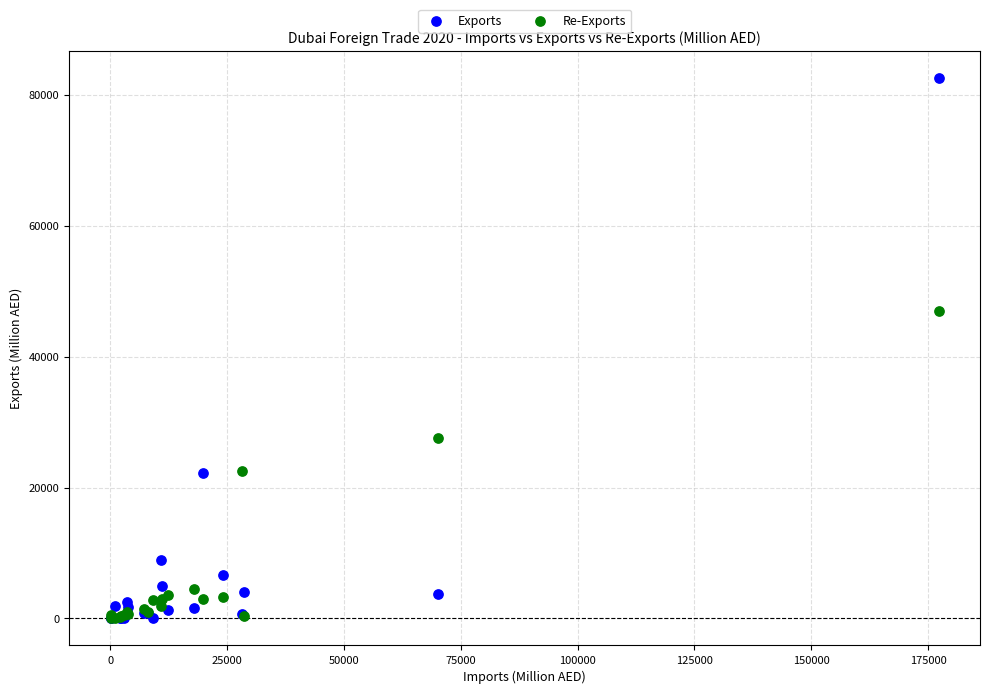

Which series has the widest spread of Y values?

Exports